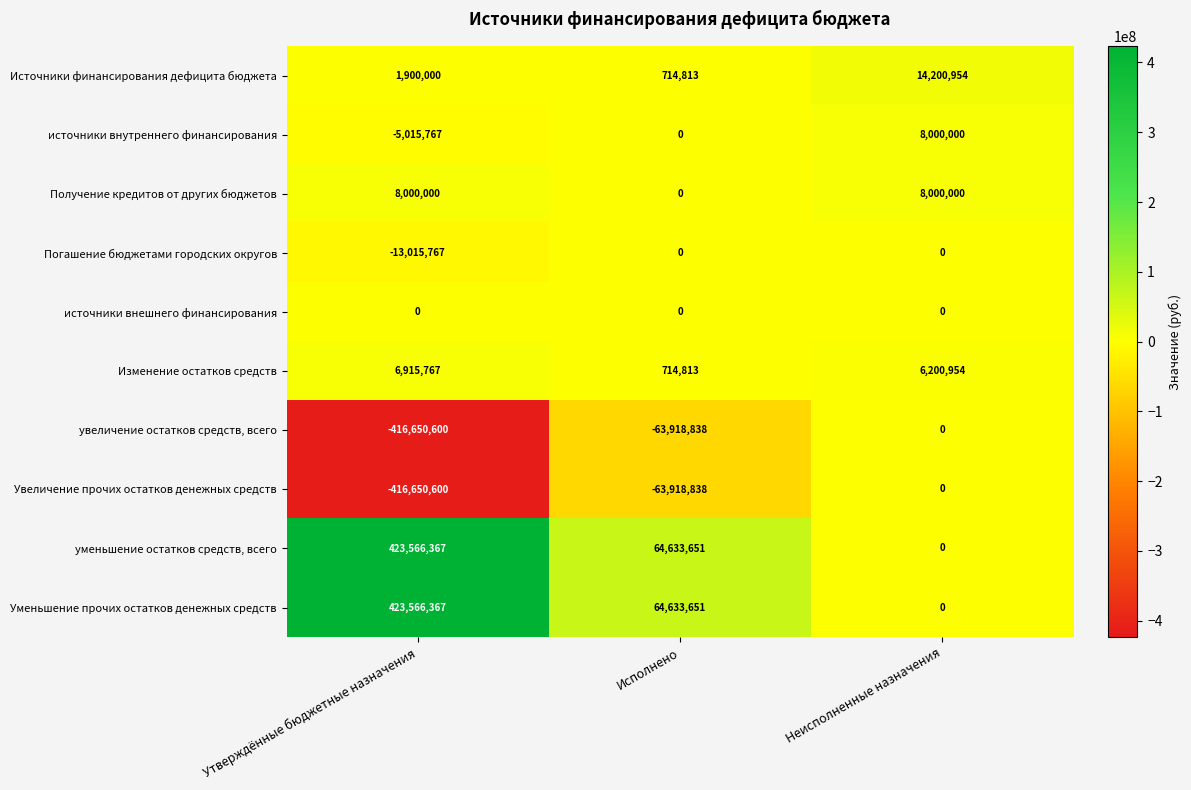

Where is Увеличение прочих остатков денежных средств nearest to the value -208325300?

Исполнено